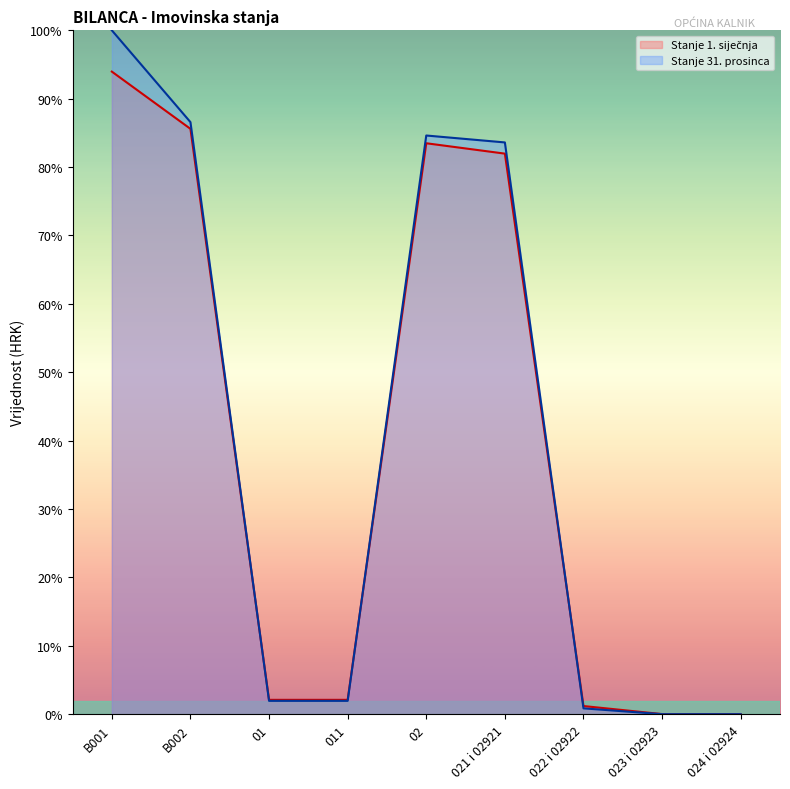

Reading left to right, extract all data points from this chart.

Stanje 1. siječnja: 94.0	85.6	2.1	2.1	83.5	82.0	1.2	0.0	0.0
Stanje 31. prosinca: 100.0	86.6	2.0	2.0	84.6	83.6	0.9	0.0	0.0